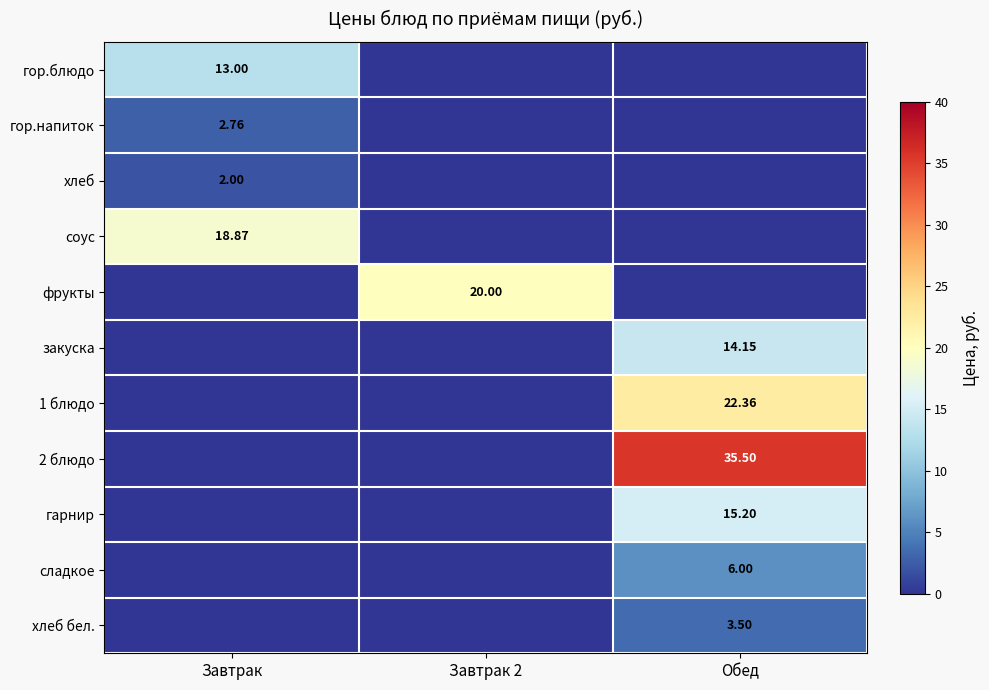

At how many categories does at least one series exceed 18?

3